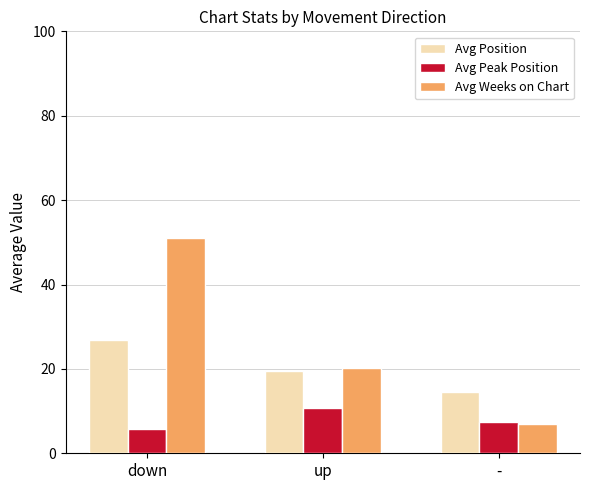

What is the label of the 3rd bar from the right?

down